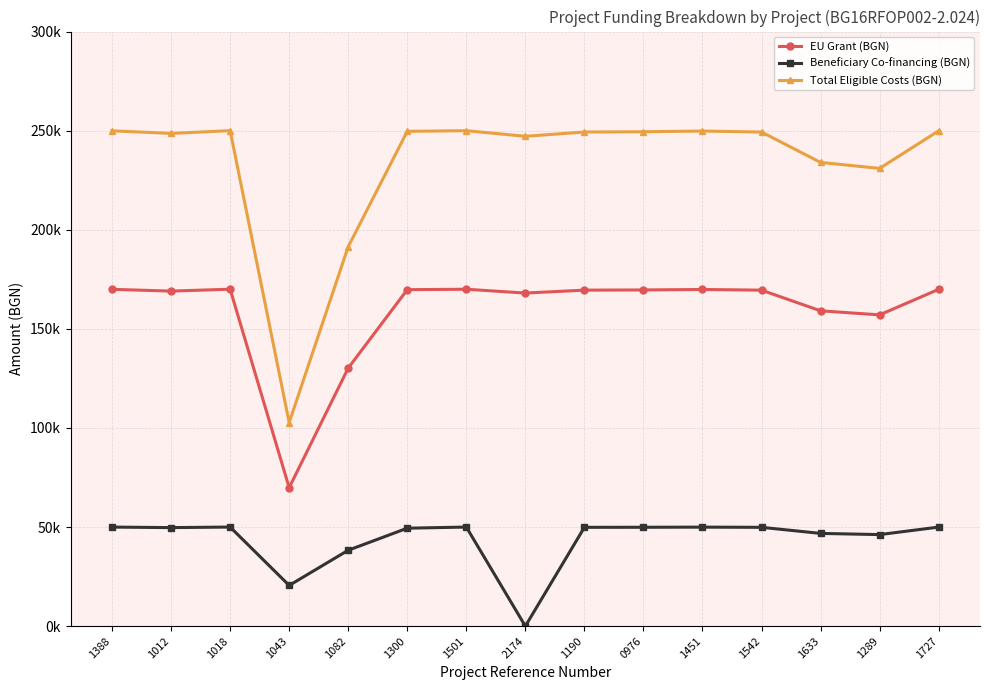

List the series in order of their overall mean, lowest first.

Beneficiary Co-financing (BGN), EU Grant (BGN), Total Eligible Costs (BGN)